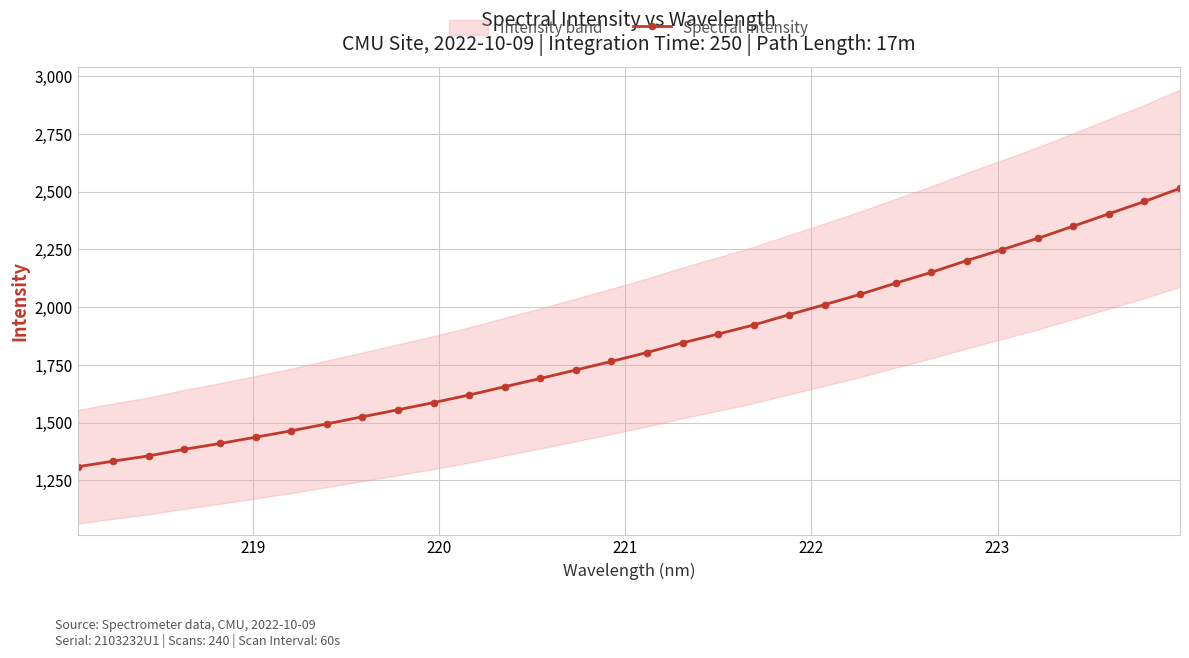

How many categories are shown in the chart?

32